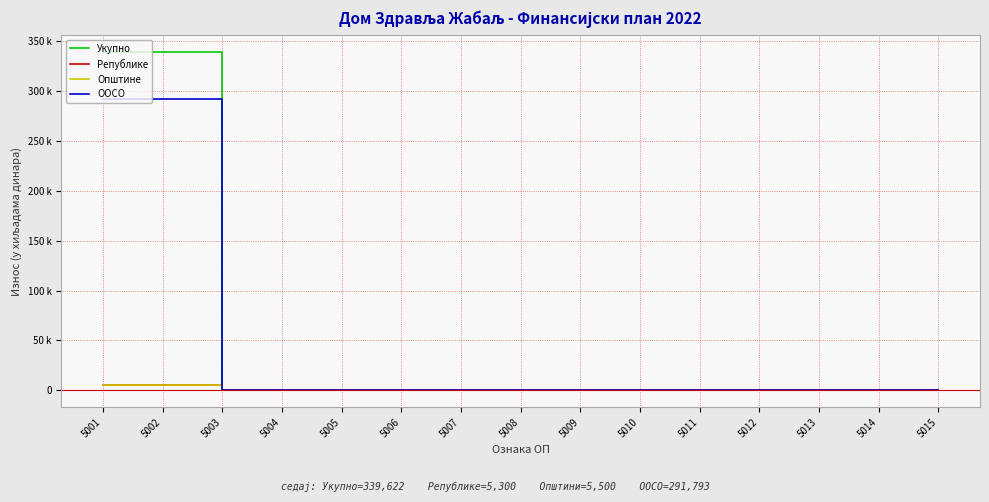

True or false: Укупно has more than 2 interior local peaks.

False